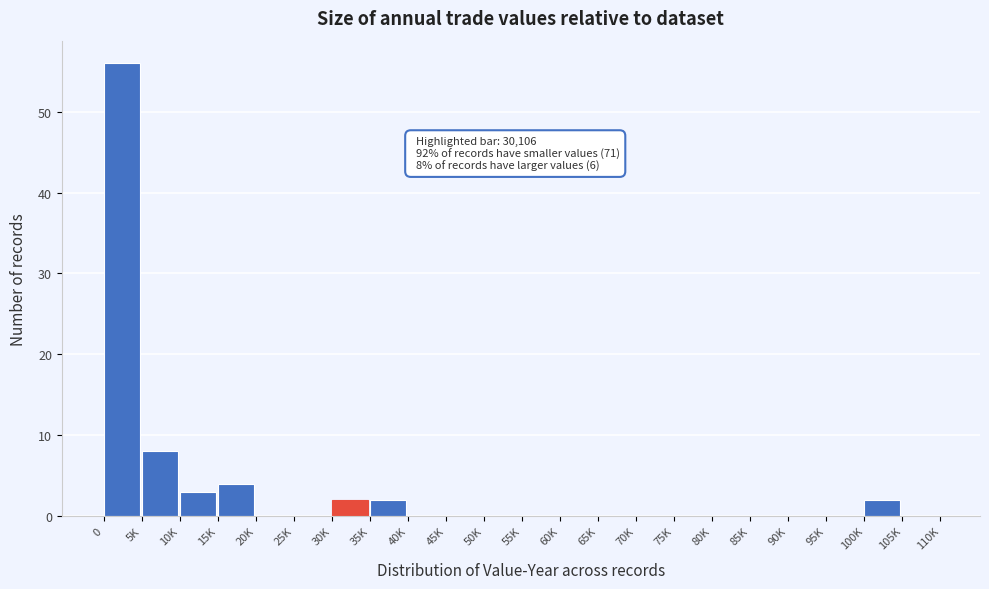

Reading left to right, transcribe all the data shown in this chart.

0=56	5K=8	10K=3	15K=4	20K=0	25K=0	30K=2	35K=2	40K=0	45K=0	50K=0	55K=0	60K=0	65K=0	70K=0	75K=0	80K=0	85K=0	90K=0	95K=0	100K=2	105K=0